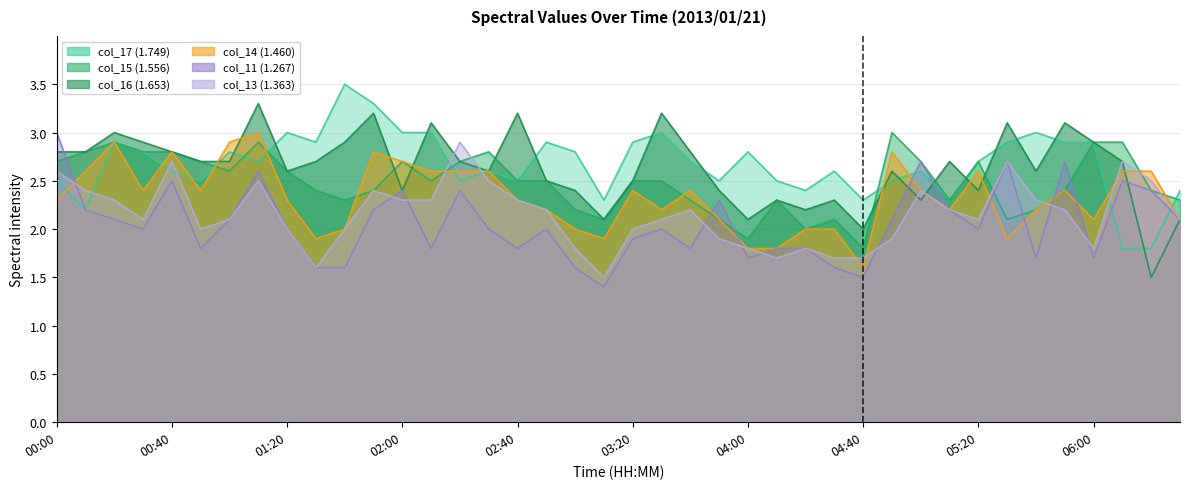

How many interior local peaks does the col_16 (1.653) series have?

12